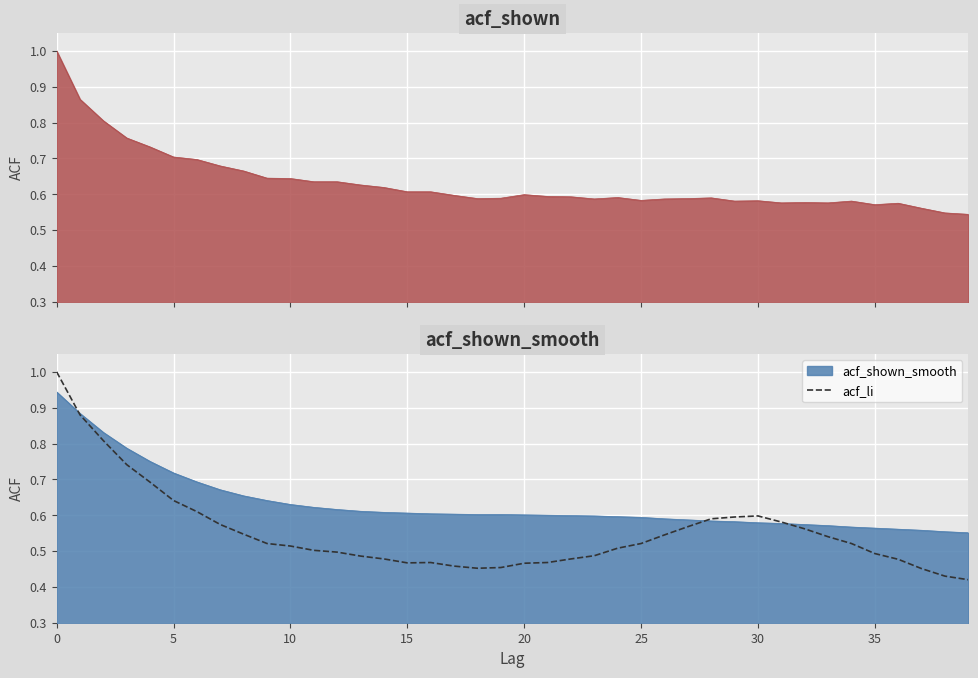

What is the highest value of the acf_li series?

1.0